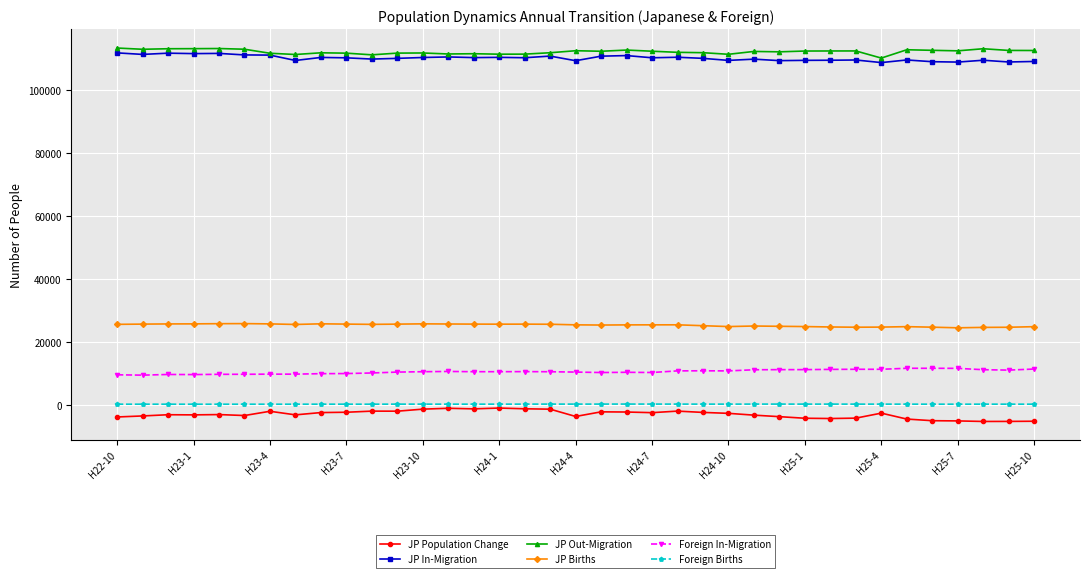

Rank the series by their maximum value, from highest to lowest.

JP Out-Migration, JP In-Migration, JP Births, Foreign In-Migration, Foreign Births, JP Population Change